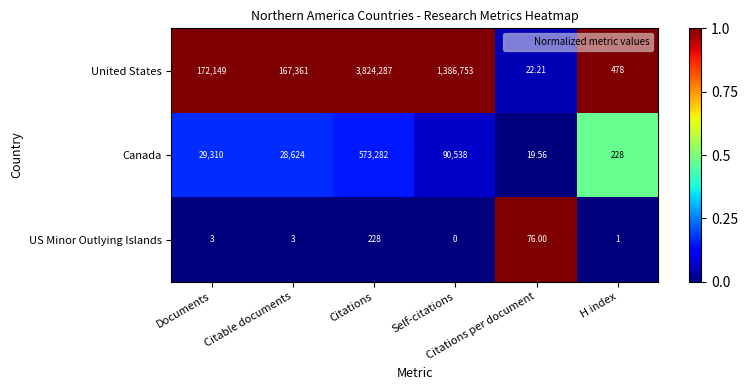

List the series in order of their peak value, lowest first.

US Minor Outlying Islands, Canada, United States